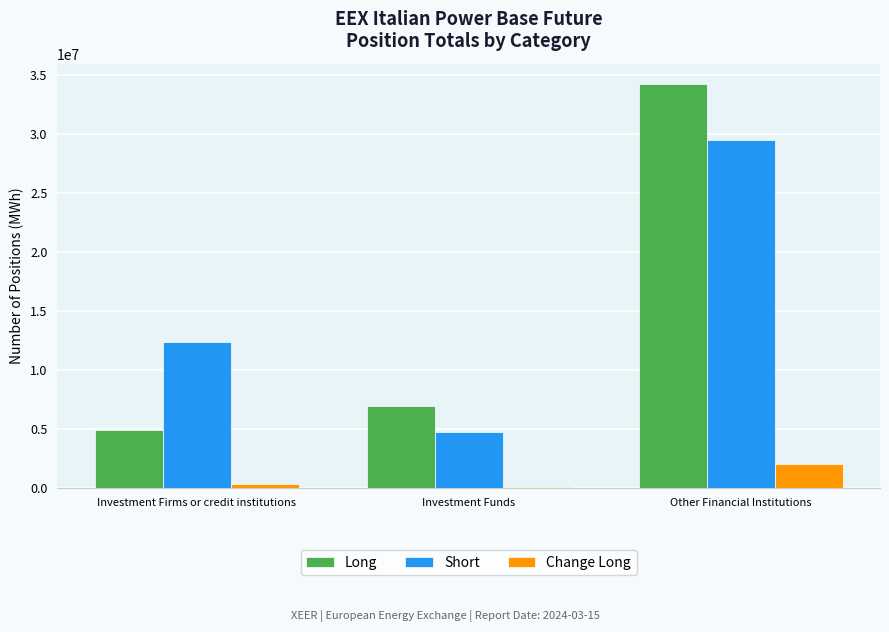

At which label is Long closest to 19589775?

Investment Funds